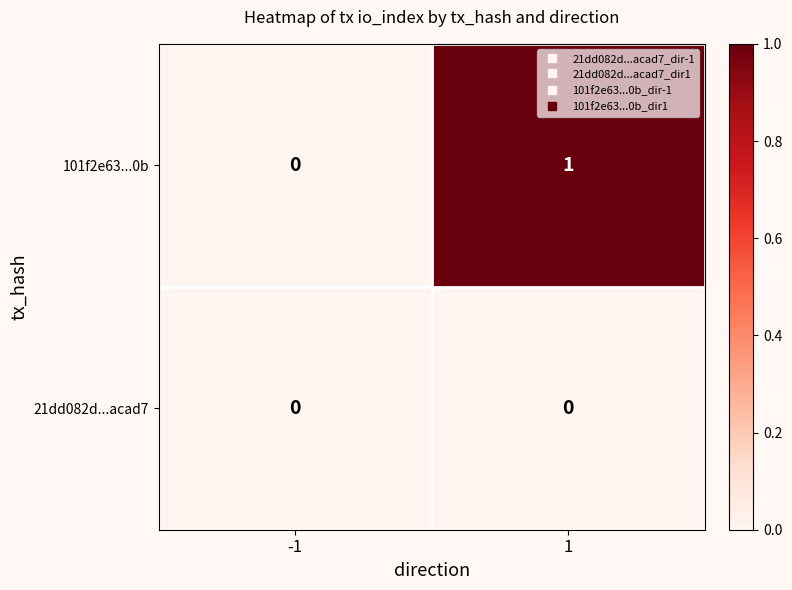

How many series are shown in this chart?

2